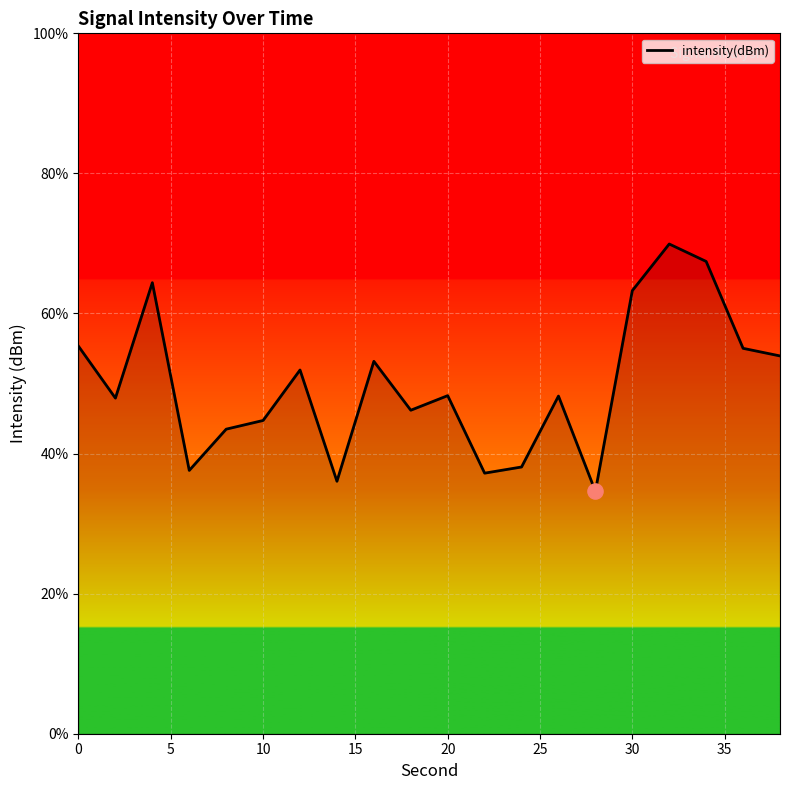

What is the difference between the maximum and minimum values?

35.3